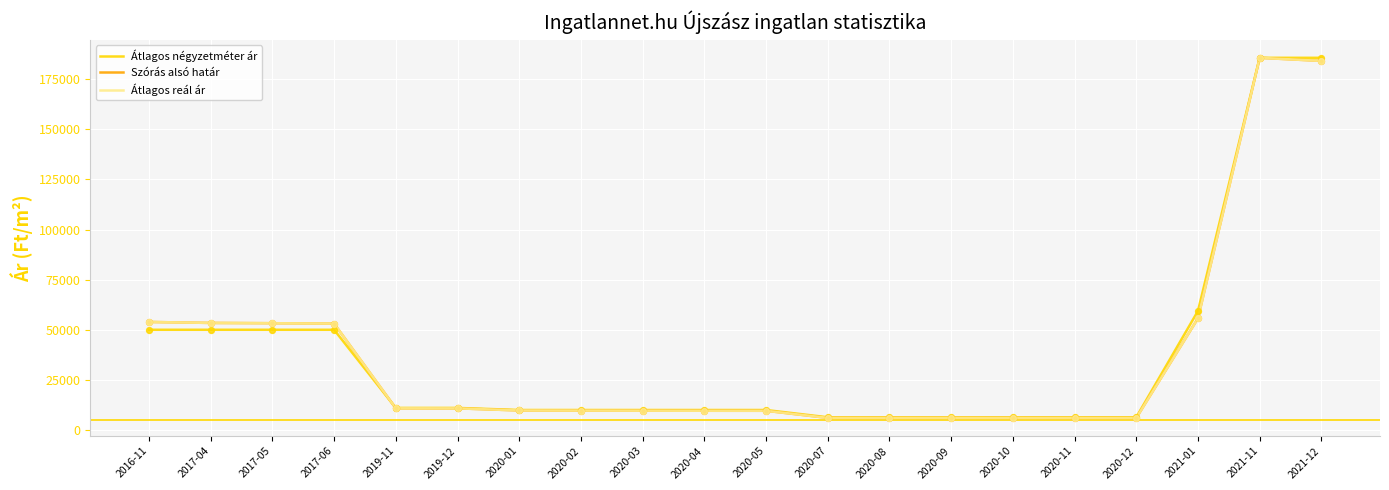

What is the total value across all series at 2021-11?

557142